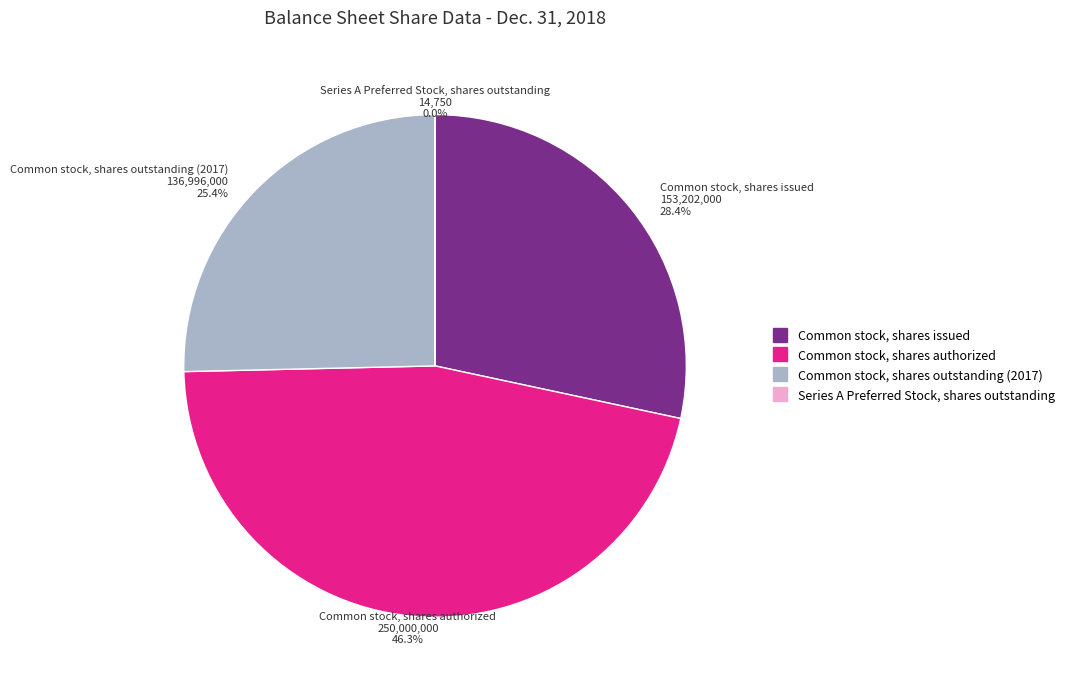

Between Common stock, shares issued and Common stock, shares authorized, which is larger?

Common stock, shares authorized